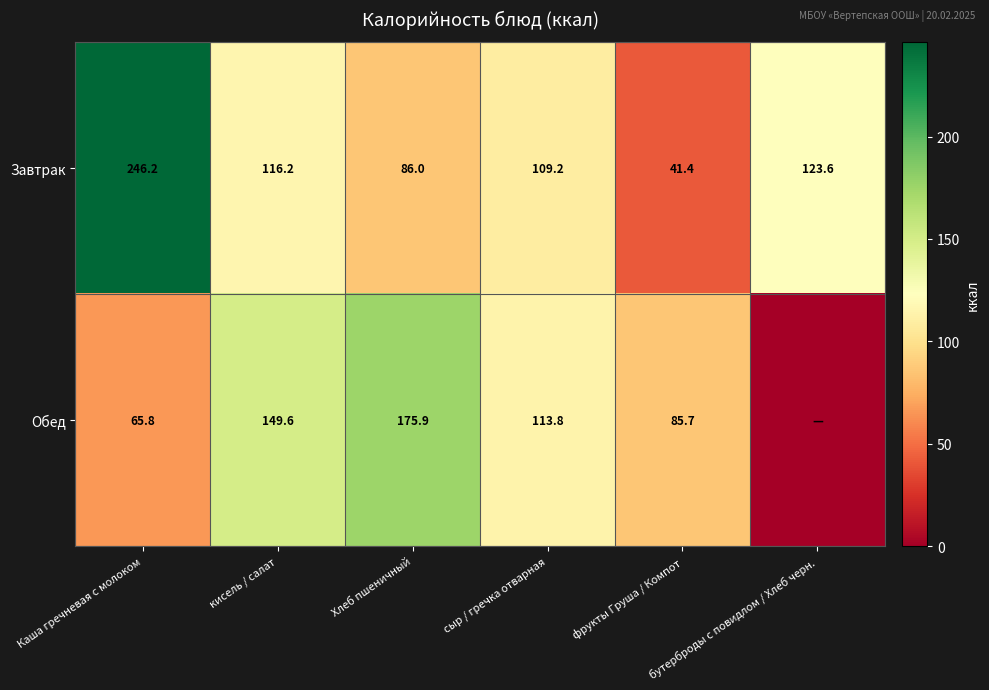

The value of Завтрак at Каша гречневая с молоком is 246.2. True or false?

True